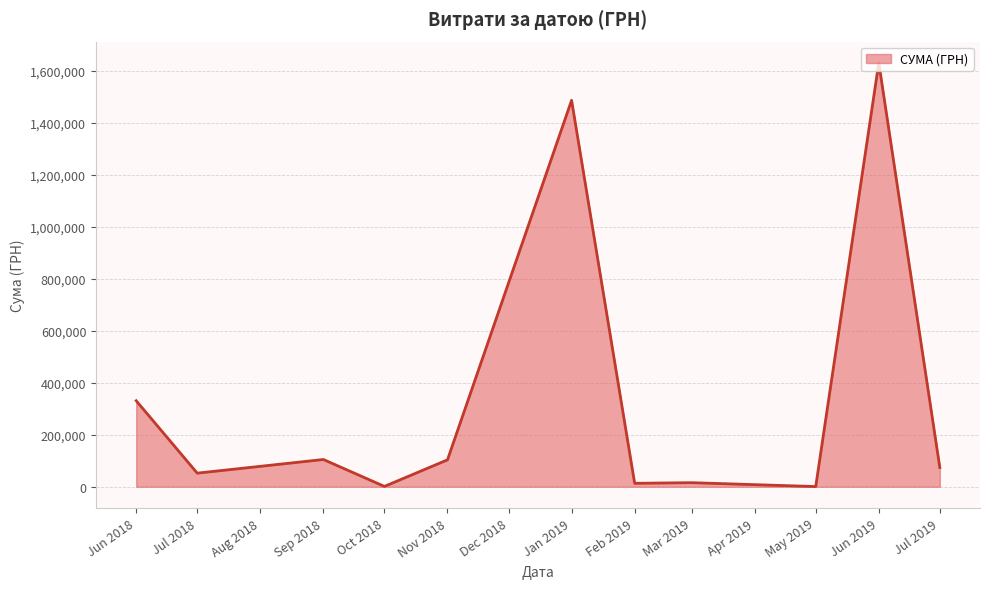

Where is the data nearest to the value 815426?

Jun 2018